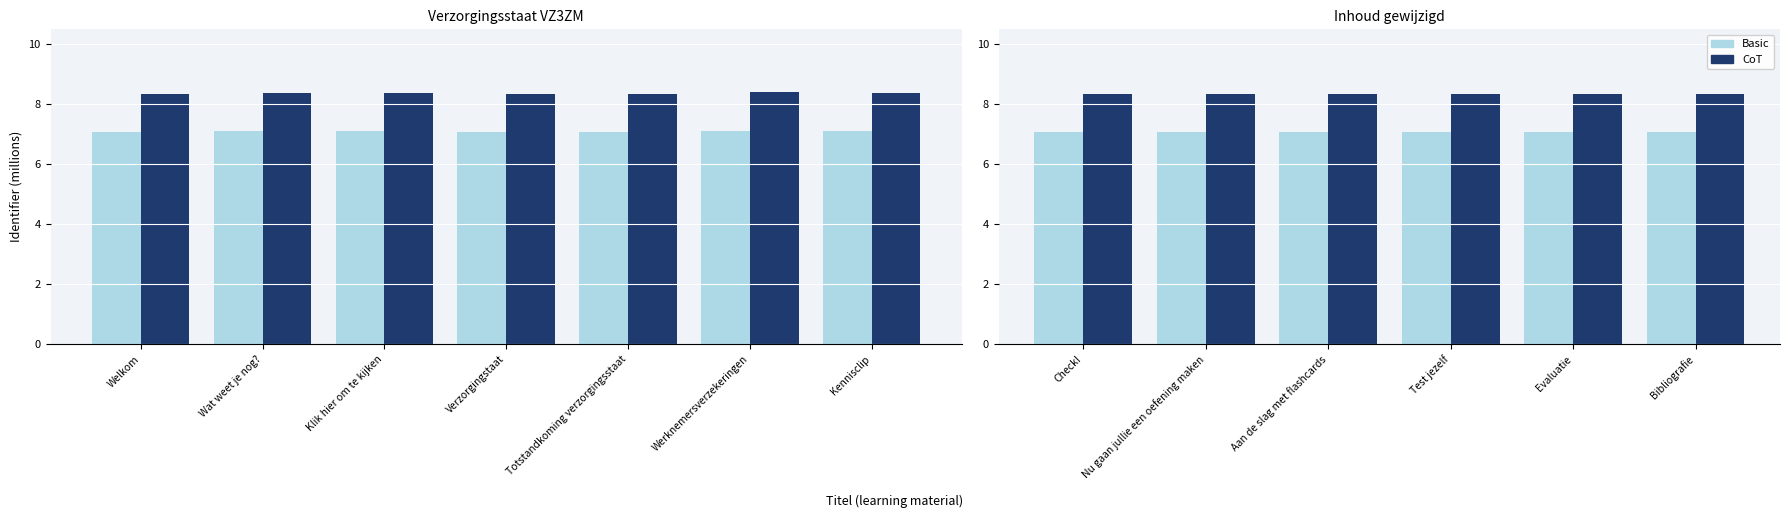

Does the chart contain stacked bars?

No